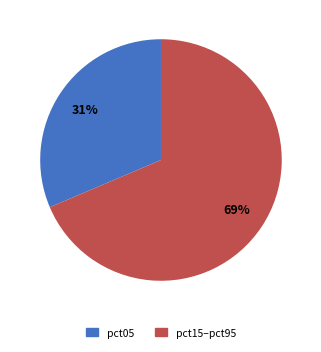

Is there any slice that represents more than half of the pie?

Yes